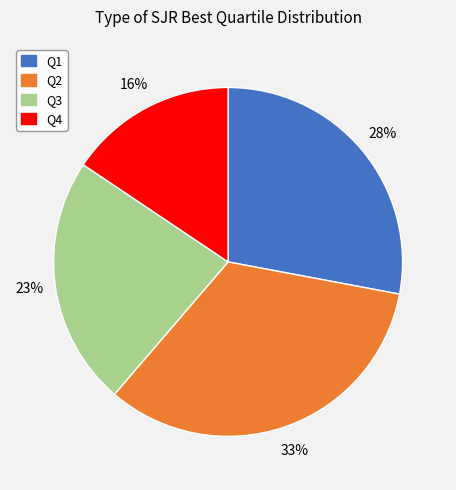

Count the number of slices in the pie.

4